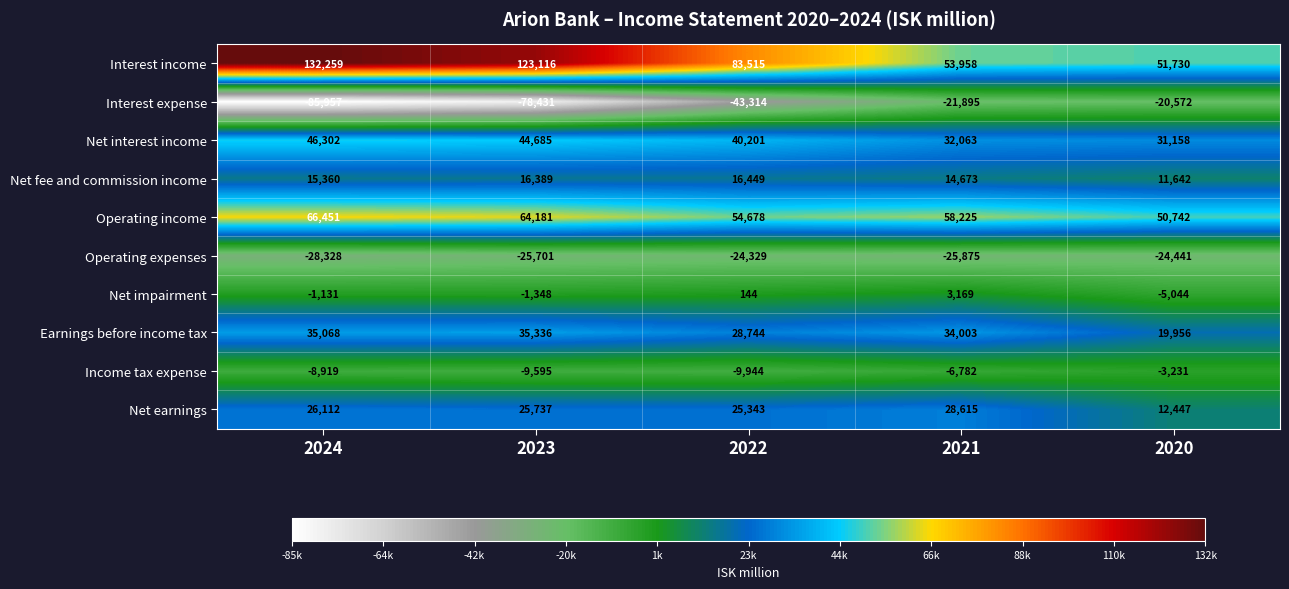

What is the approximate value of Interest expense at 2022, to the nearest 100?

-43300